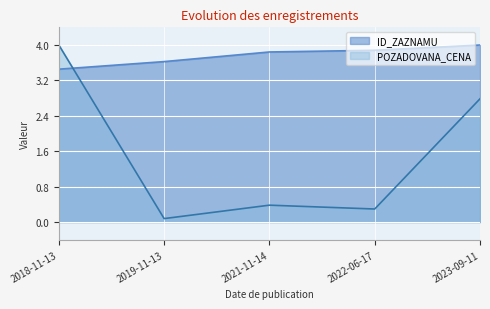

Reading left to right, extract all data points from this chart.

ID_ZAZNAMU: 2018-11-13=3.5	2019-11-13=3.6	2021-11-14=3.8	2022-06-17=3.9	2023-09-11=4.0
POZADOVANA_CENA: 2018-11-13=4.0	2019-11-13=0.1	2021-11-14=0.4	2022-06-17=0.3	2023-09-11=2.8